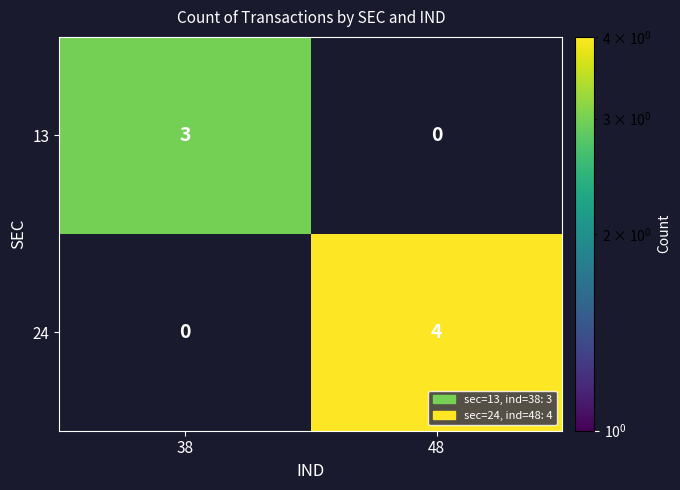

Is it true that 24 equals 3 at 48?

False